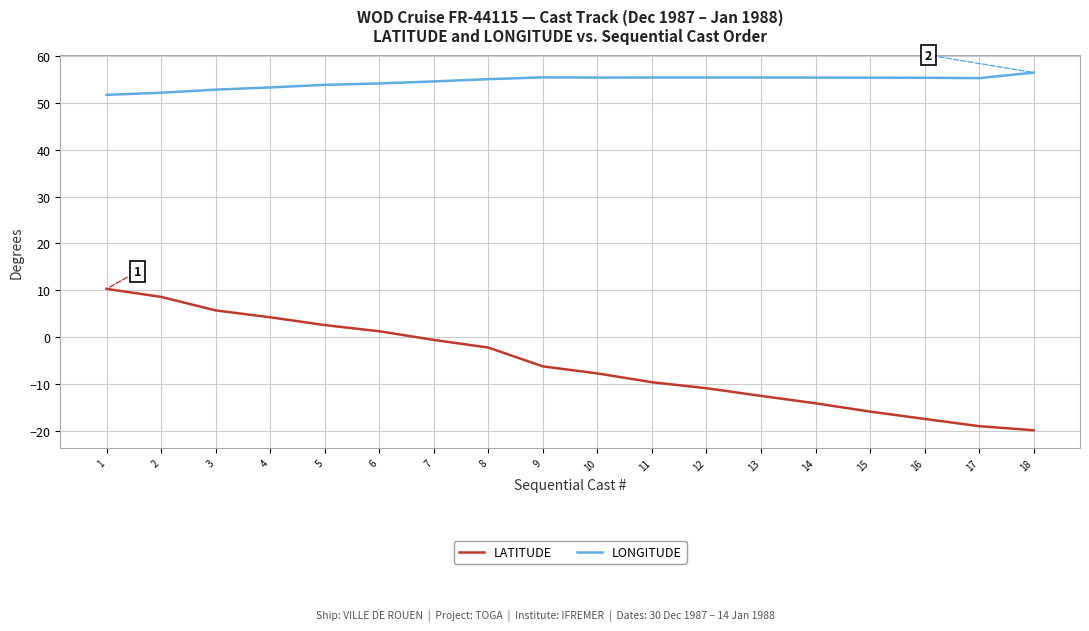

How many values in the LATITUDE series exceed -6?

8